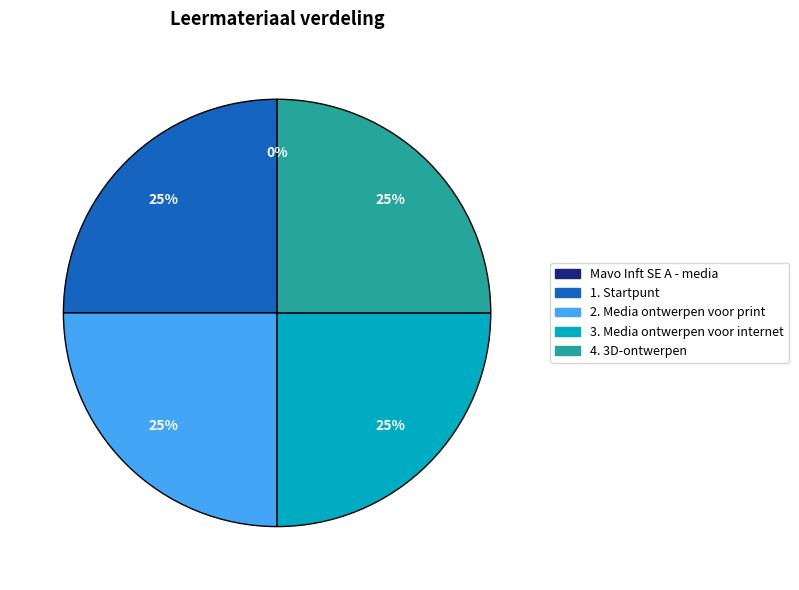

Does 3. Media ontwerpen voor internet account for over 50% of the chart?

No